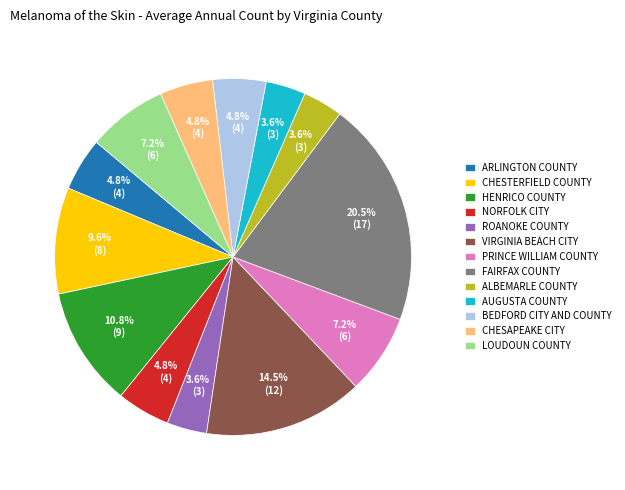

What percentage do ROANOKE COUNTY and AUGUSTA COUNTY together represent?

7.2%